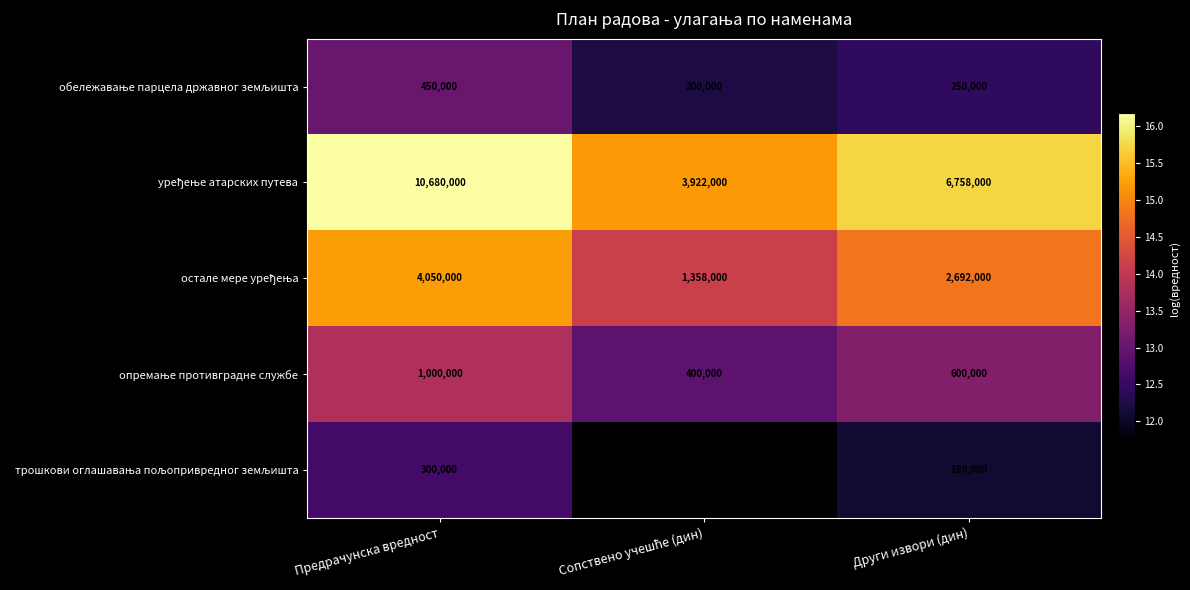

Which category has the highest value across all series?

Предрачунска вредност